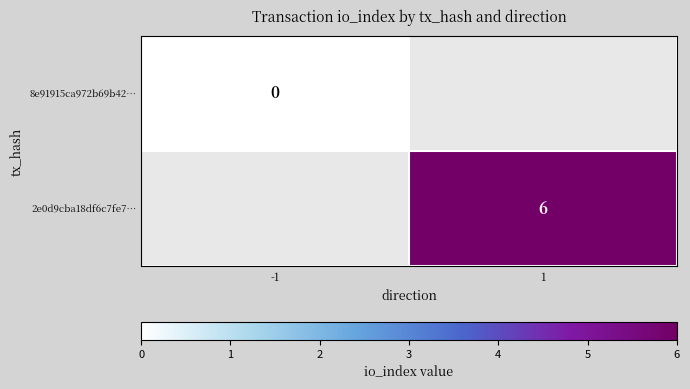

The 2e0d9cba18df6c7fe7… series shows 6 at 1. True or false?

True